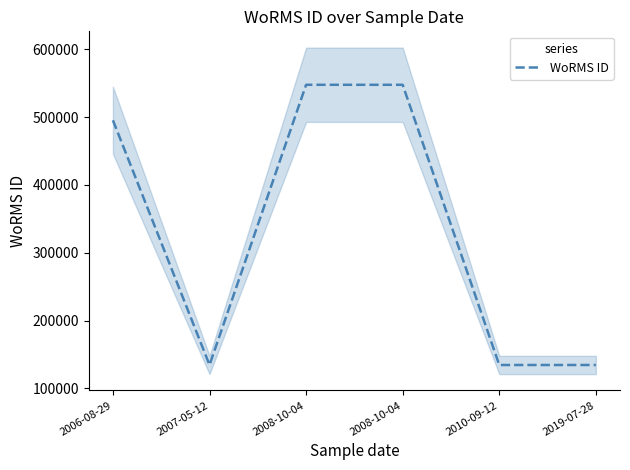

How many lines are shown in the chart?

1